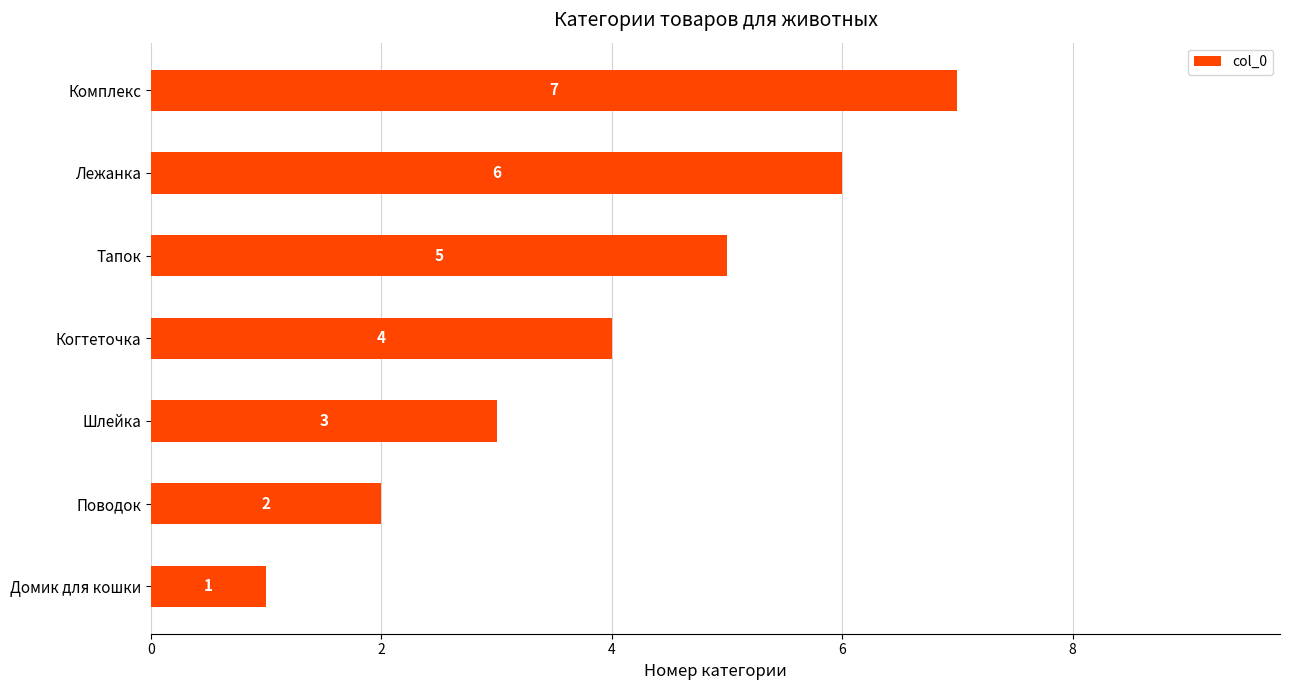

List the labels in order of value, smallest first.

Домик для кошки, Поводок, Шлейка, Когтеточка, Тапок, Лежанка, Комплекс